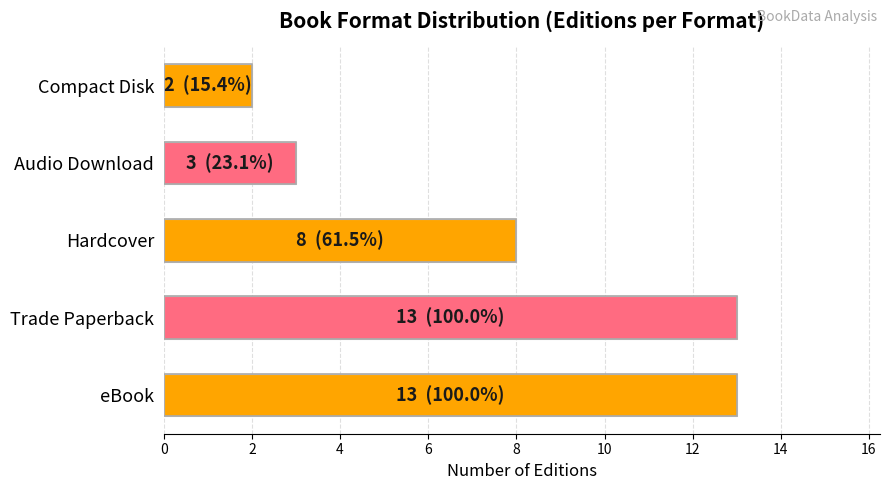

Between Compact Disk and Audio Download, which is larger?

Audio Download